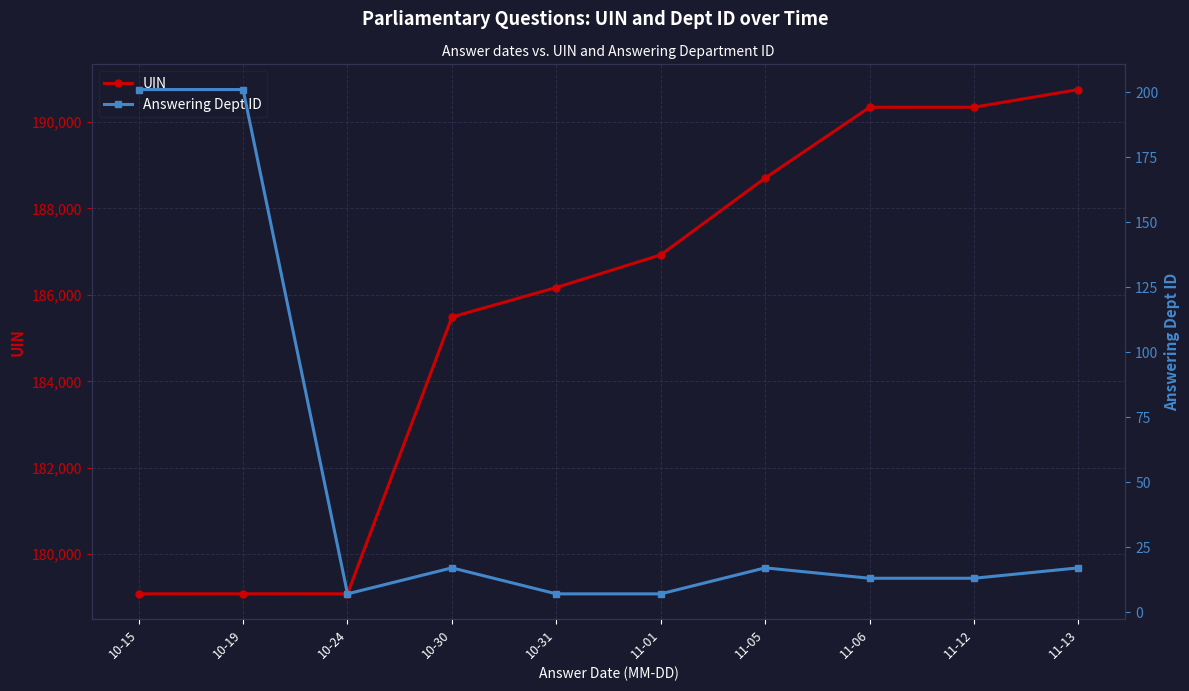

The Answering Dept ID series shows 140 at 10-19. True or false?

False